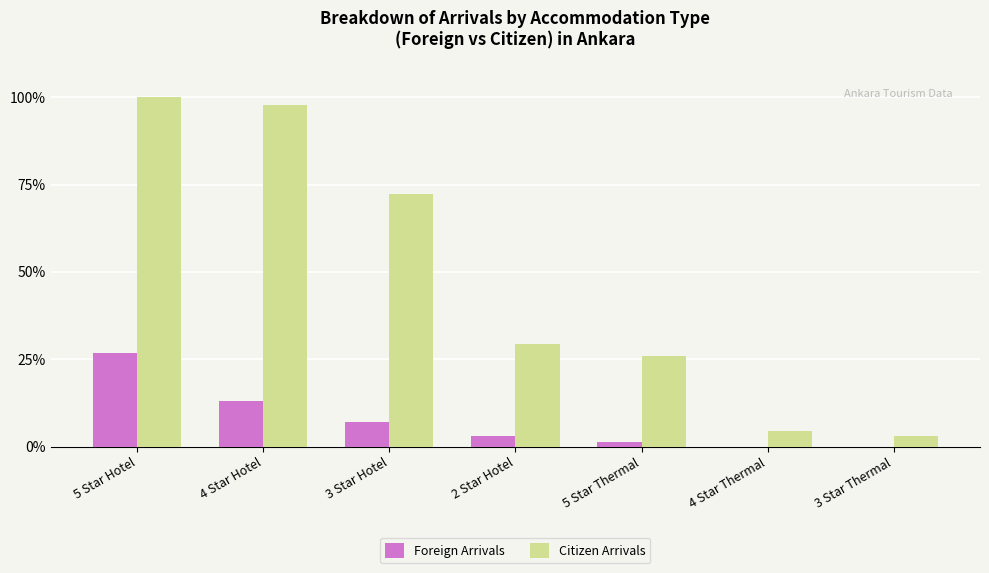

What is the sum of the Foreign Arrivals values at 5 Star Hotel and 4 Star Hotel?

39.9